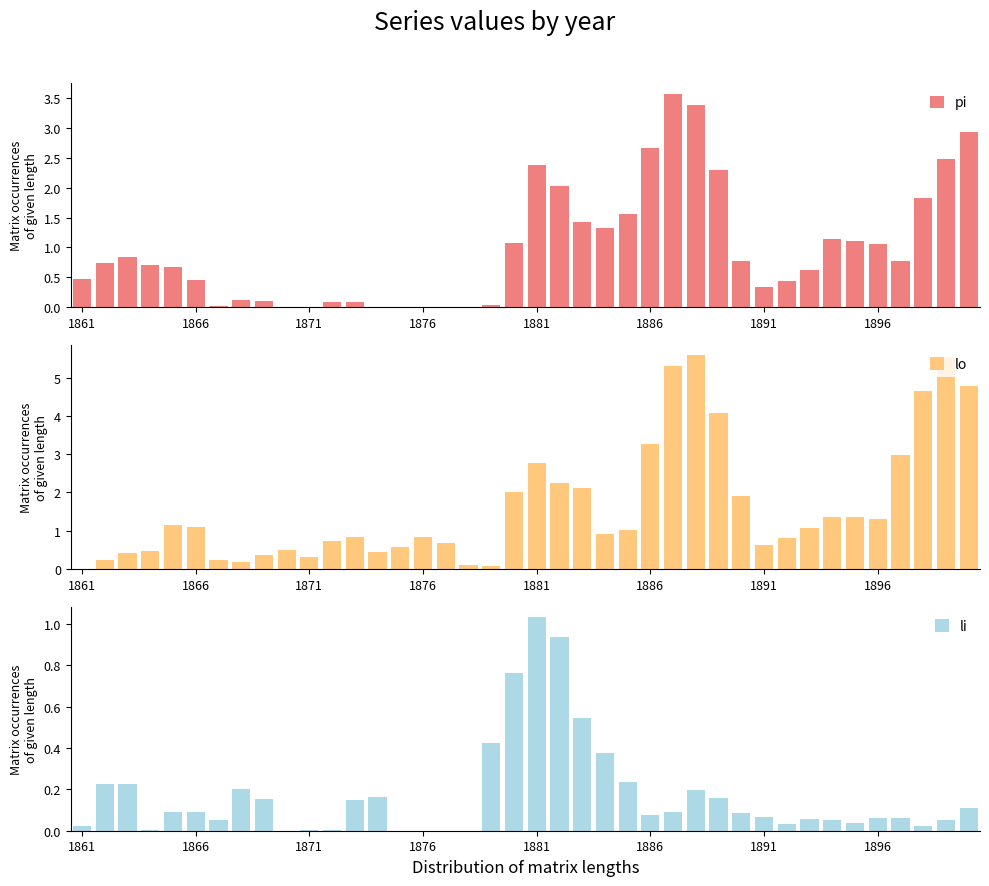

True or false: pi has a value of 4.5 at 39.

False